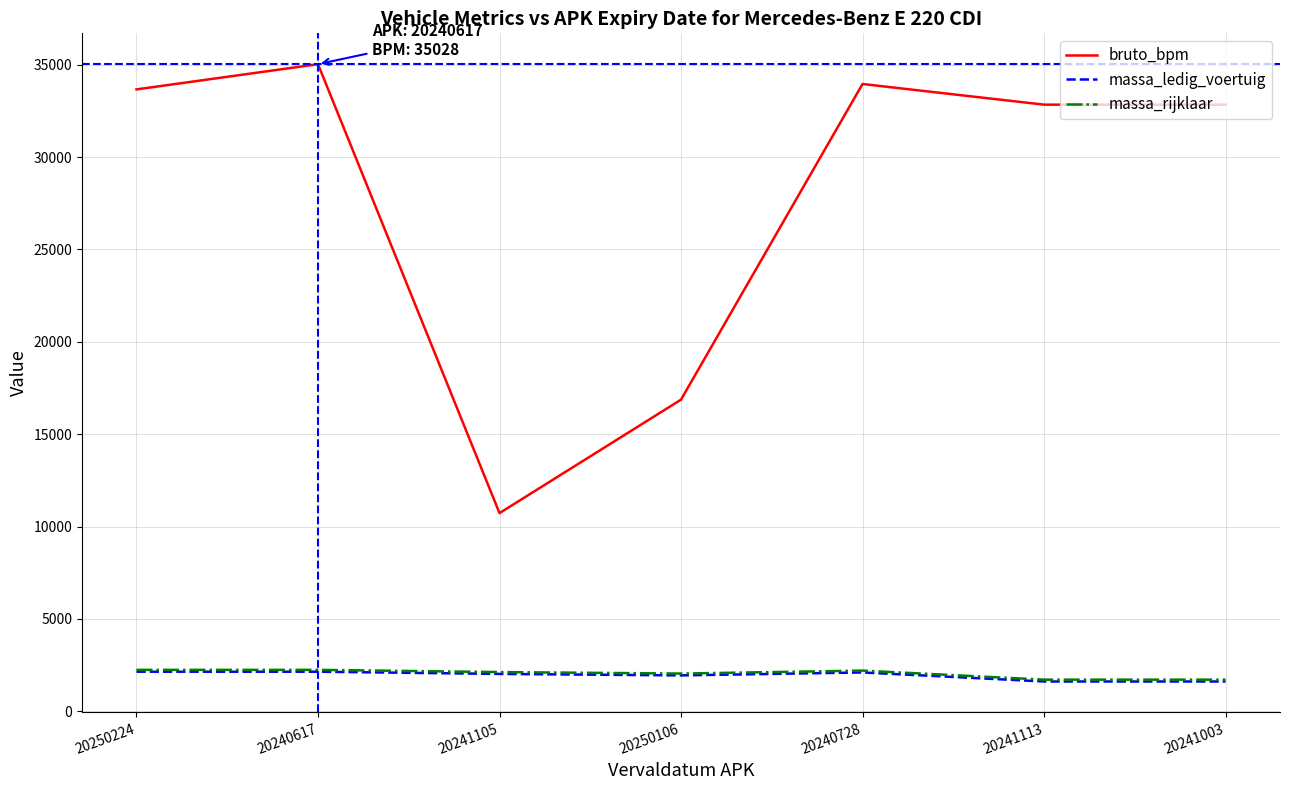

In bruto_bpm, how many points are higher than both neighbors (excluding endpoints)?

2